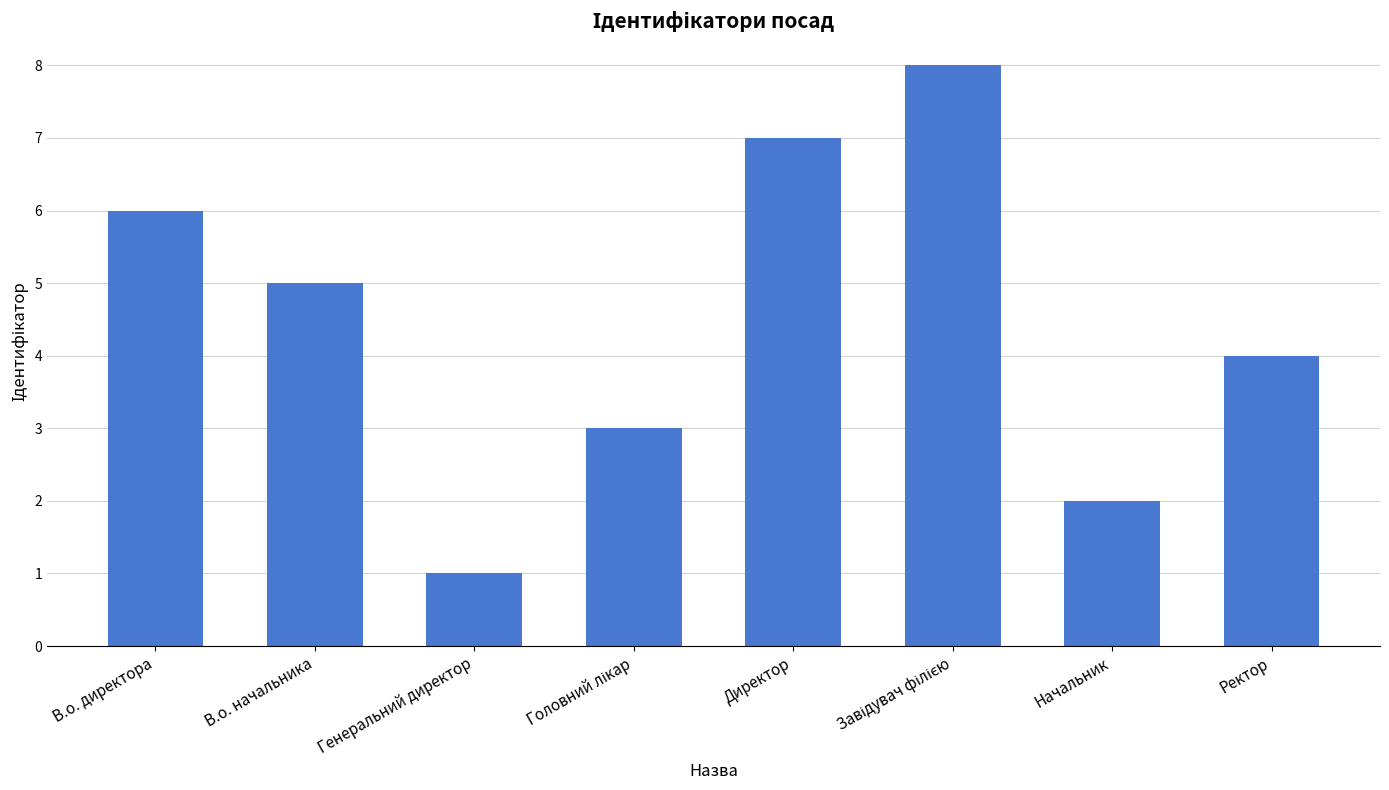

What is the difference between the maximum and minimum values?

7